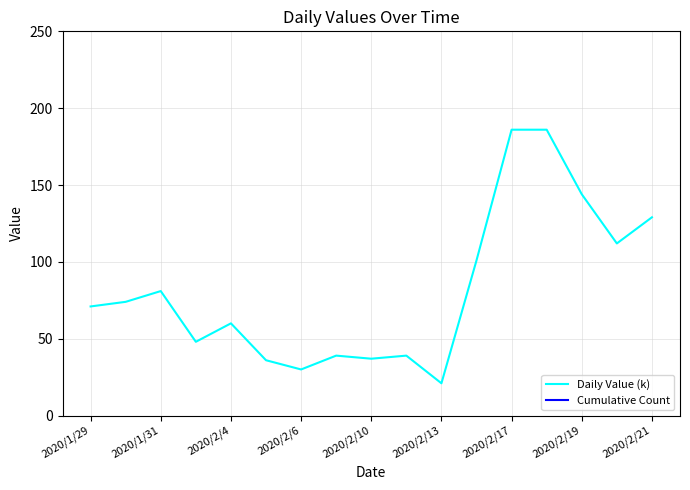

True or false: Cumulative Count and Daily Value (k) intersect in this chart.

False